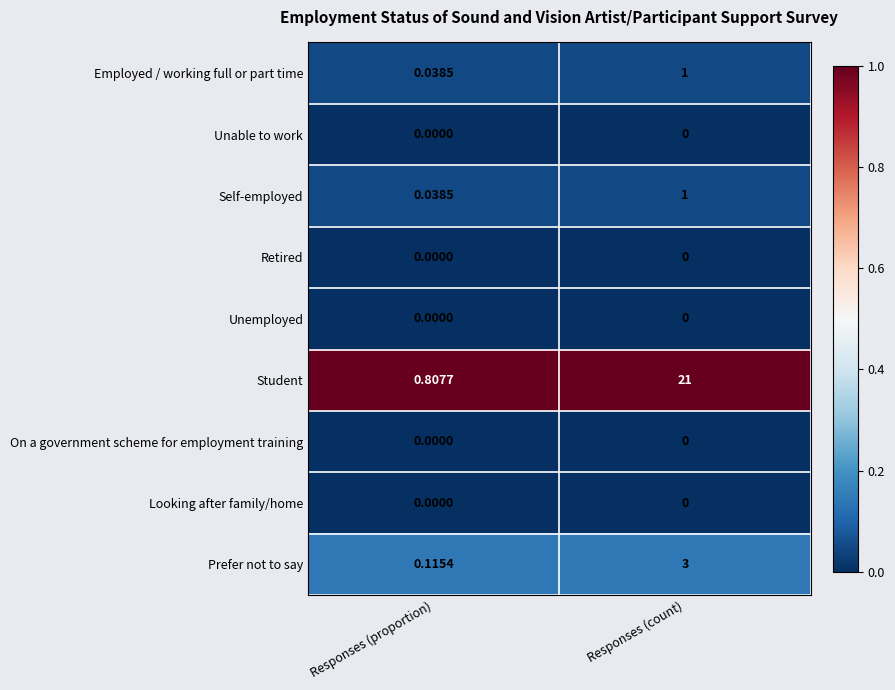

At which category is the sum across all series the highest?

Responses (count)